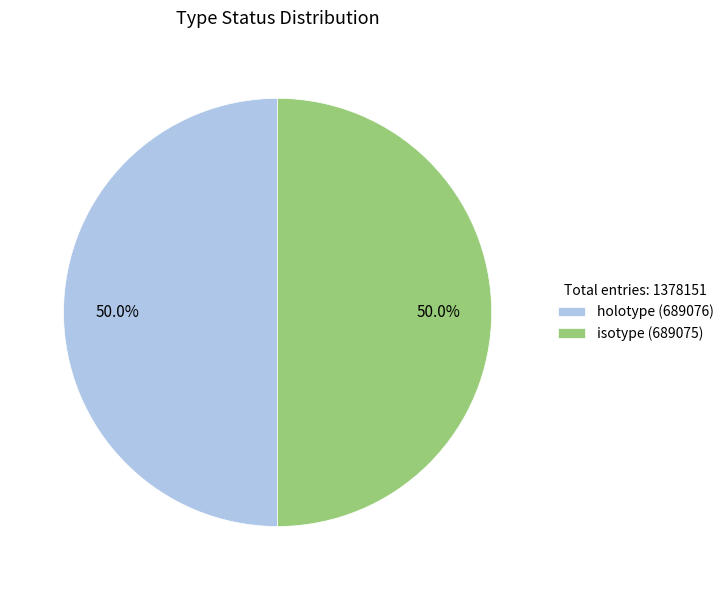

Is the sum of holotype and isotype greater than half?

Yes